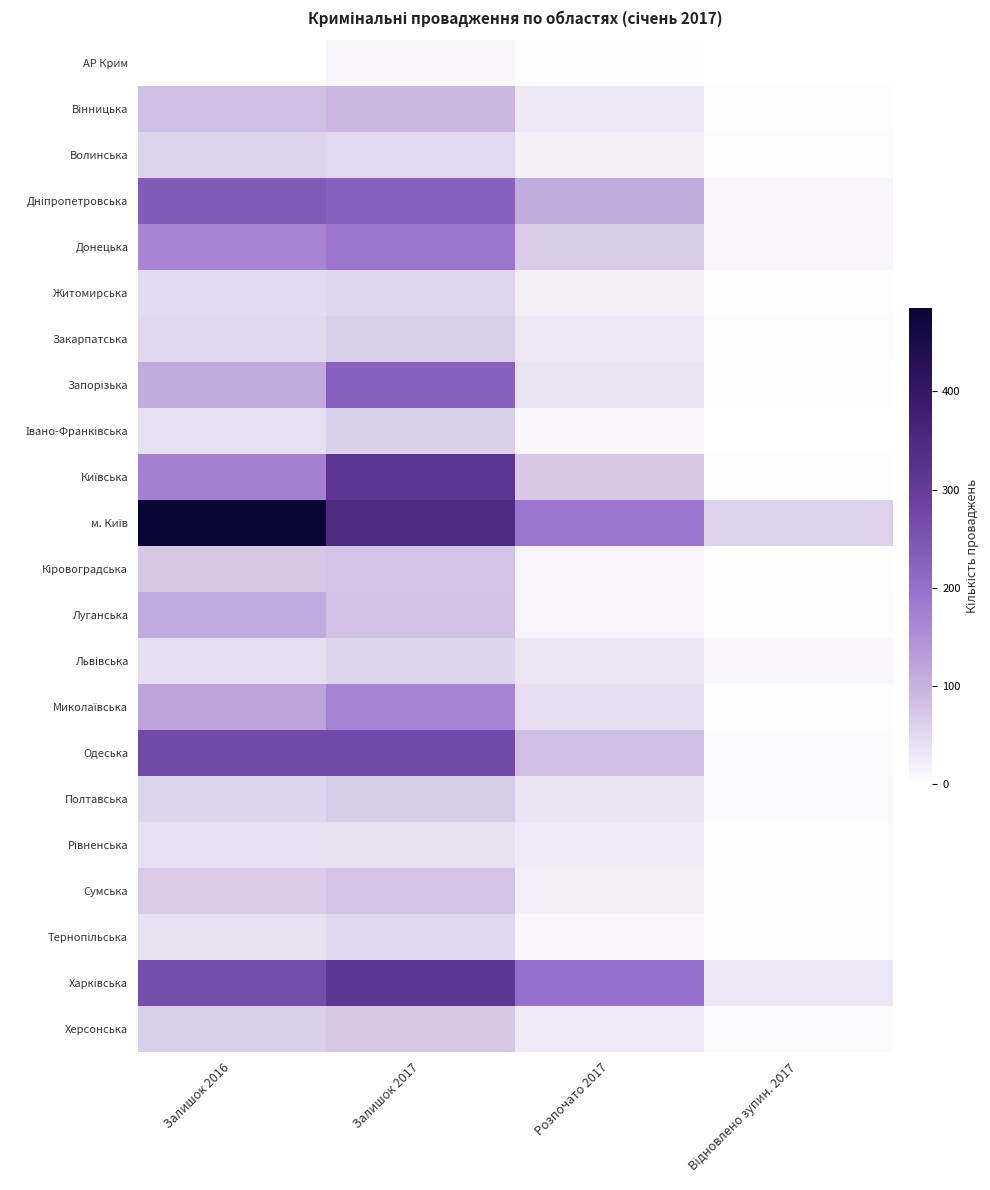

What is the total value across all series at Залишок 2017?

2917